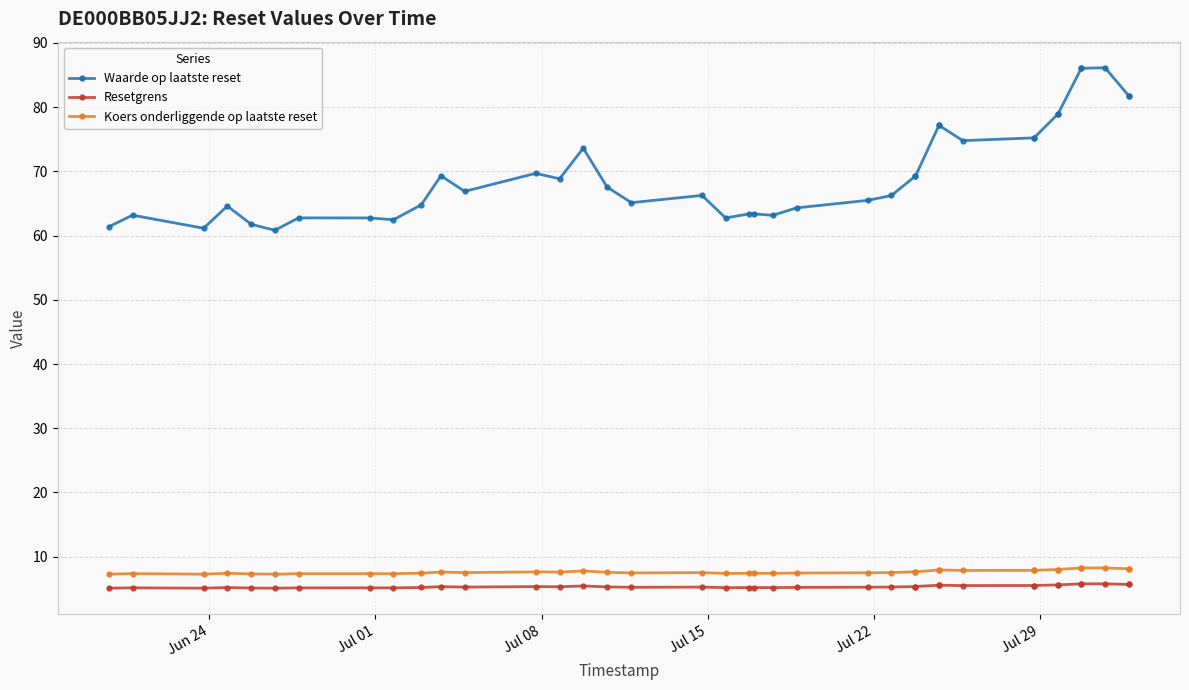

Which series has the largest total across all categories?

Waarde op laatste reset